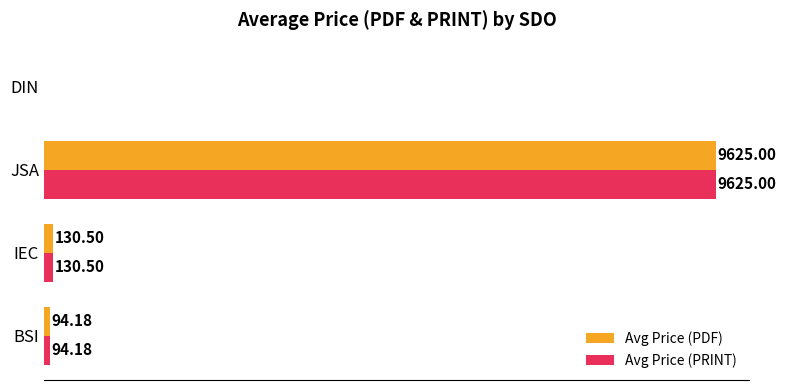

Which category has the highest value in the Avg Price (PDF) series?

JSA